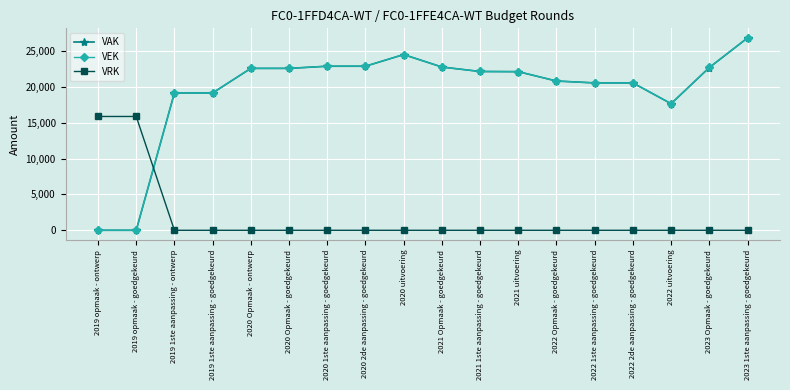

What is the label of the 7th point from the right?

2021 uitvoering